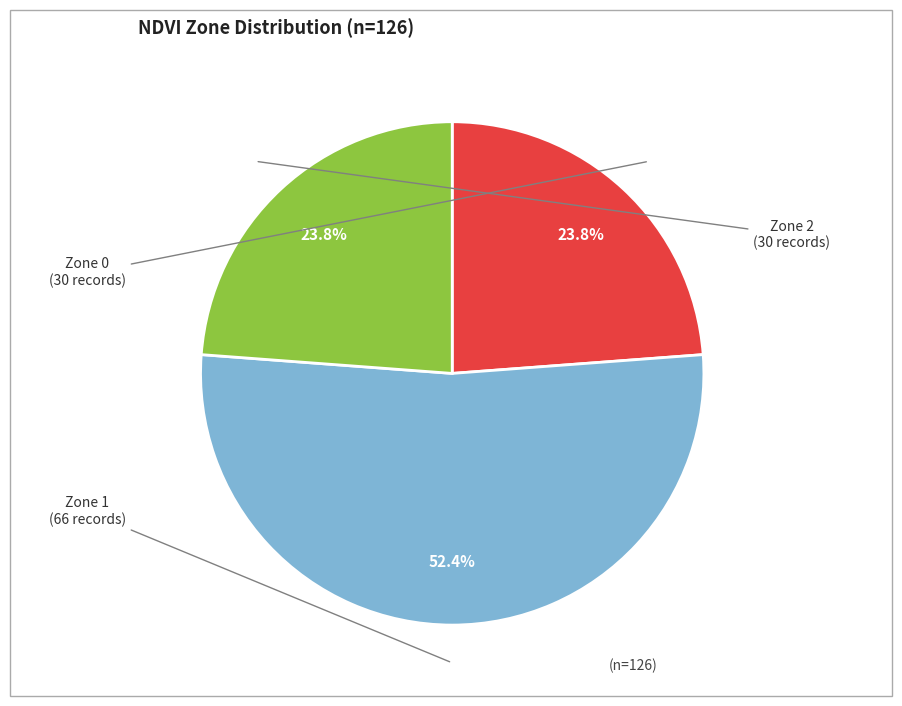

Is there any slice that represents more than half of the pie?

Yes